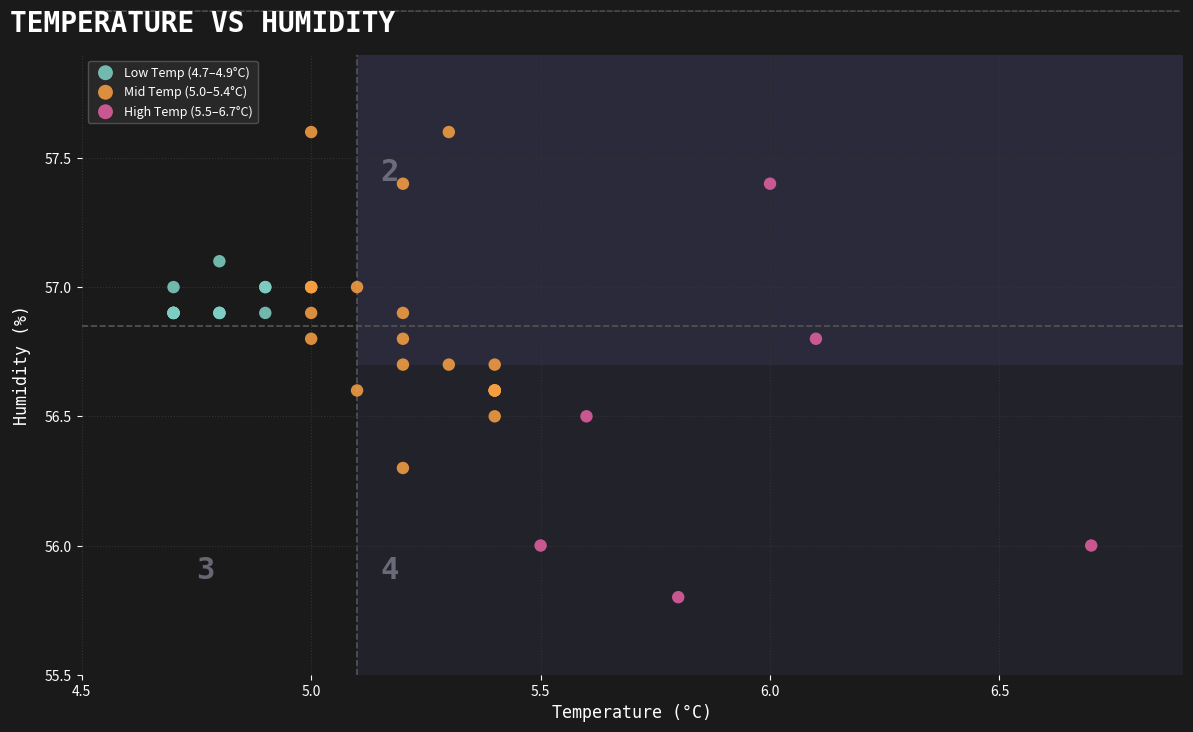

Which series contains the highest Y value?

Mid Temp (5.0–5.4°C)